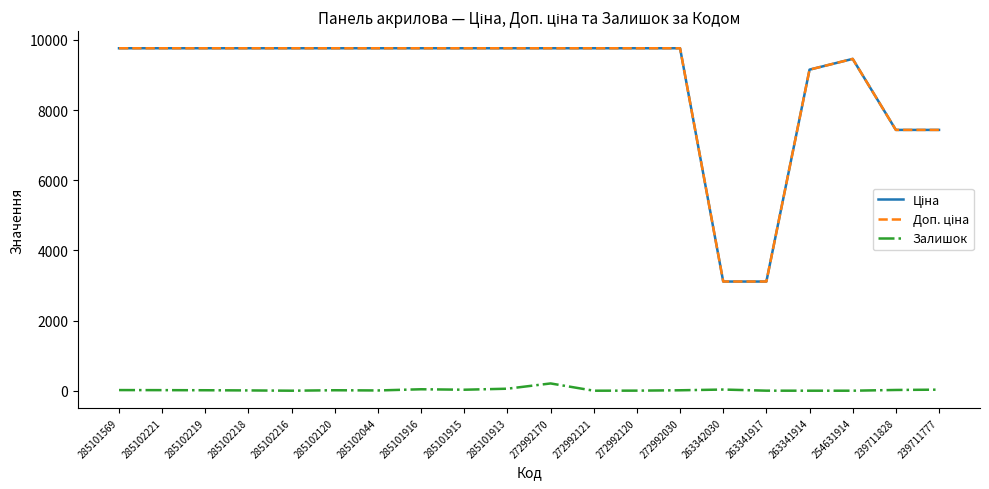

Does the chart display data point markers on the line(s)?

No